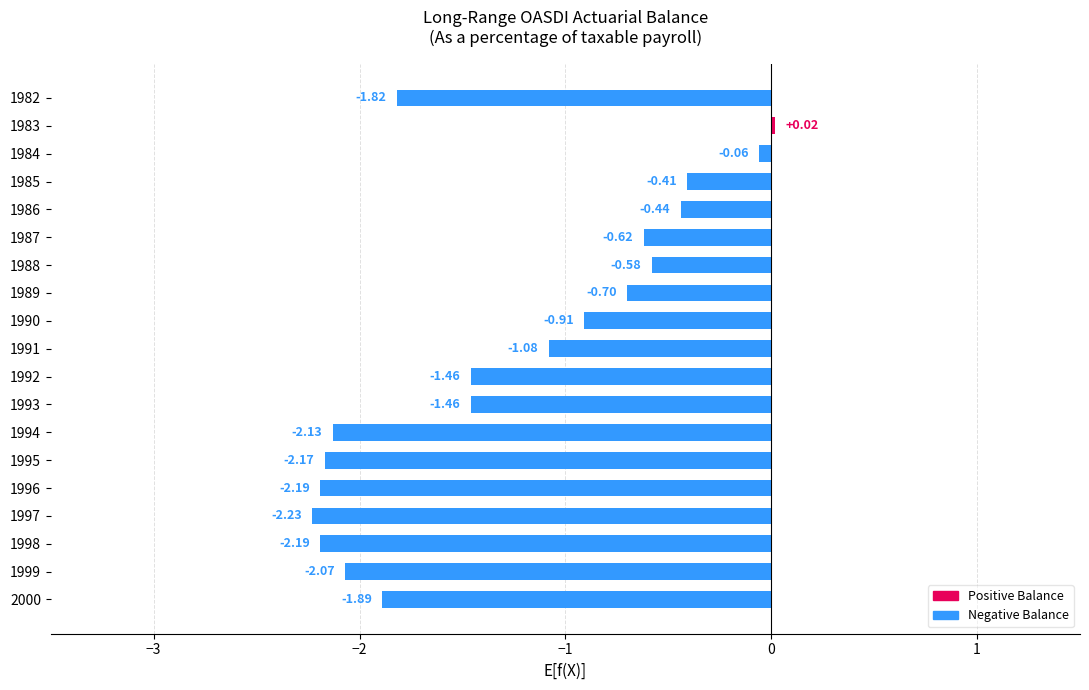

What is the difference between the values at 1991 and 1989?

0.4